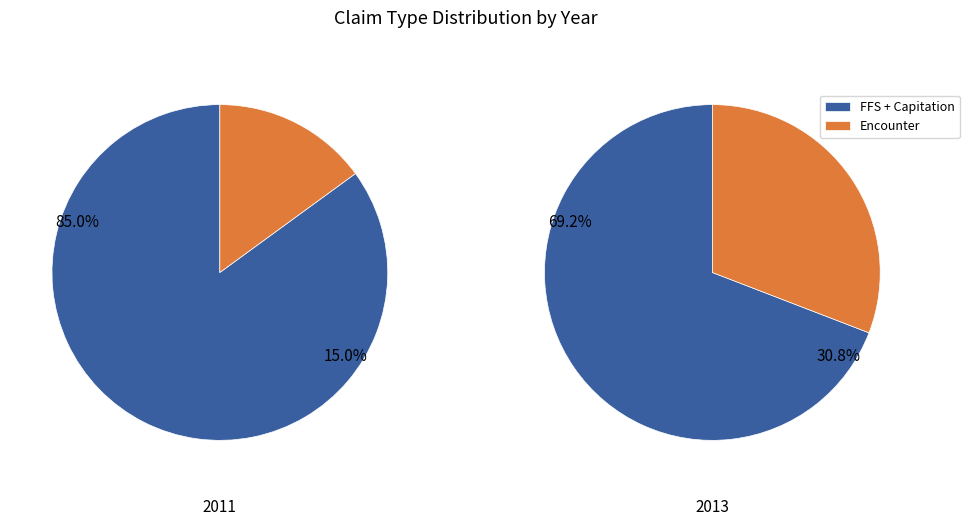

The 2013 slice represents 31% of the pie. True or false?

True